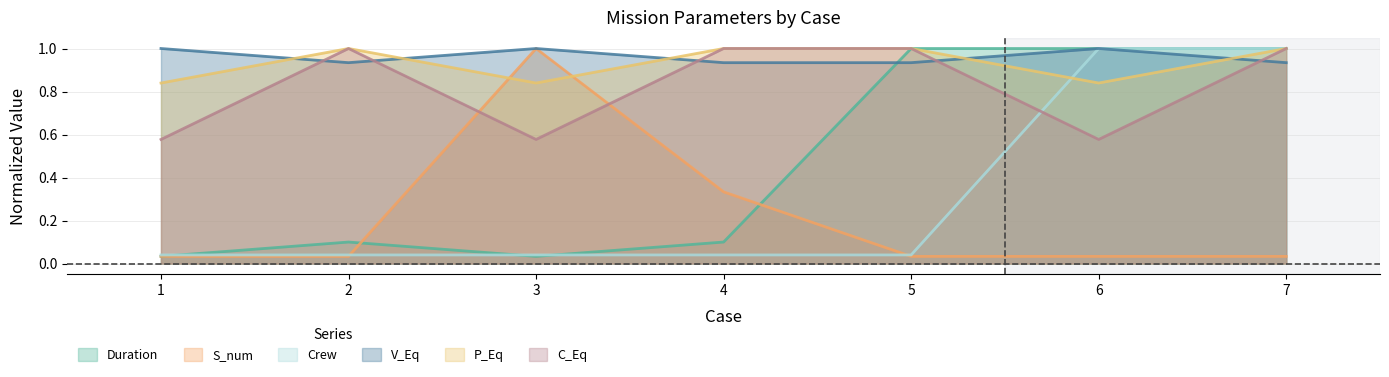

The Crew series shows 0.0 at 2. True or false?

True